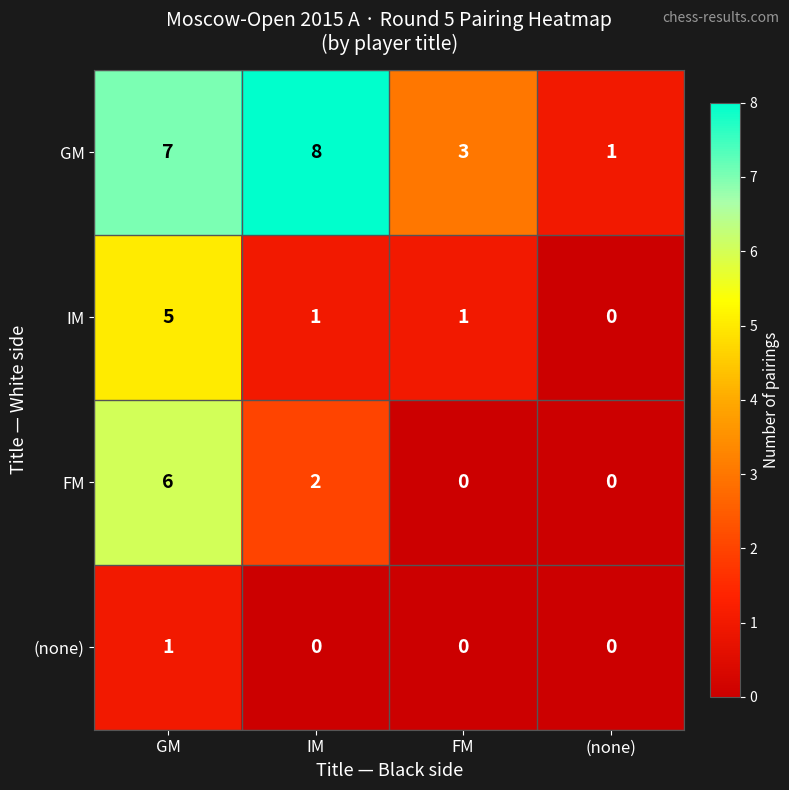

What is the difference between the GM values at IM and (none)?

7